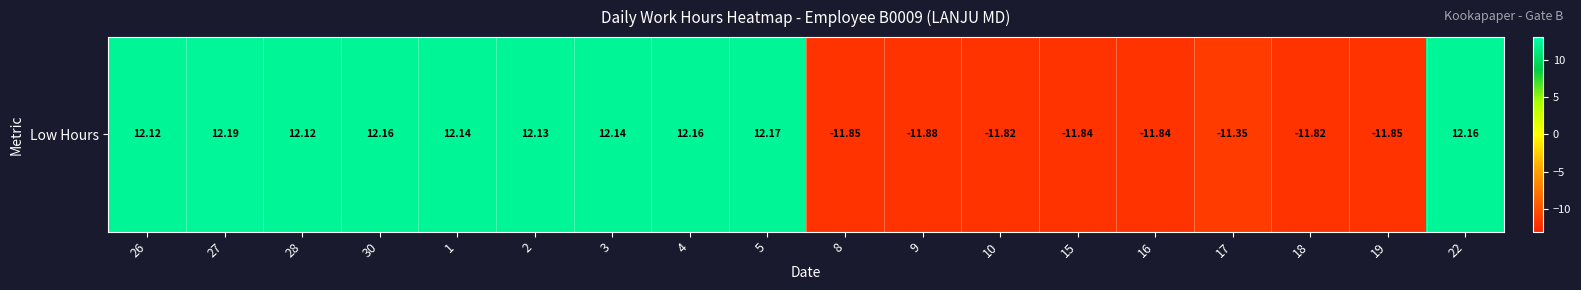

How many data points are less than 12?

8